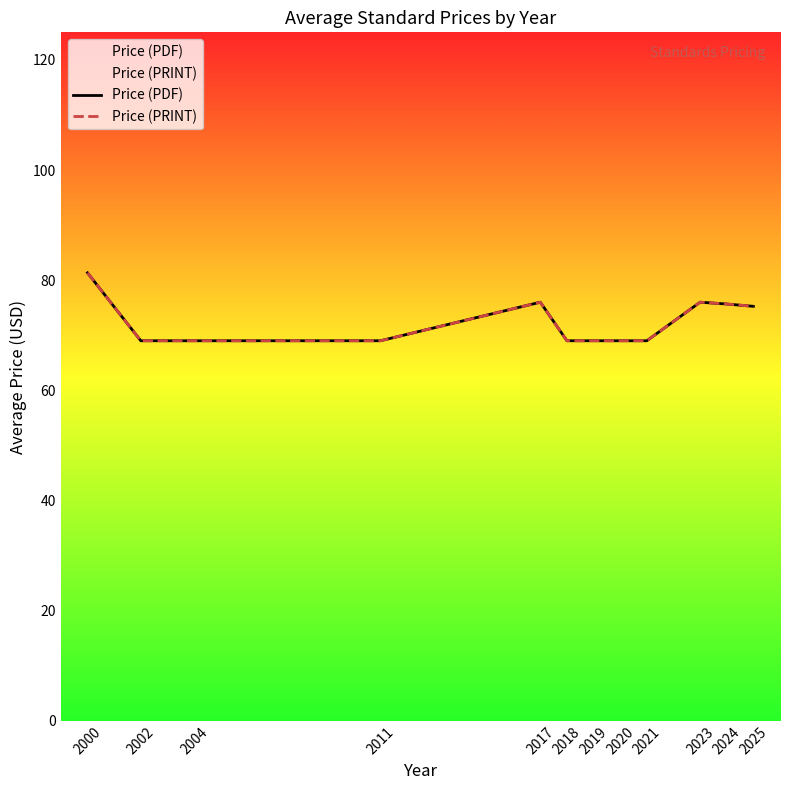

Which series has the largest total across all categories?

Price (PDF)